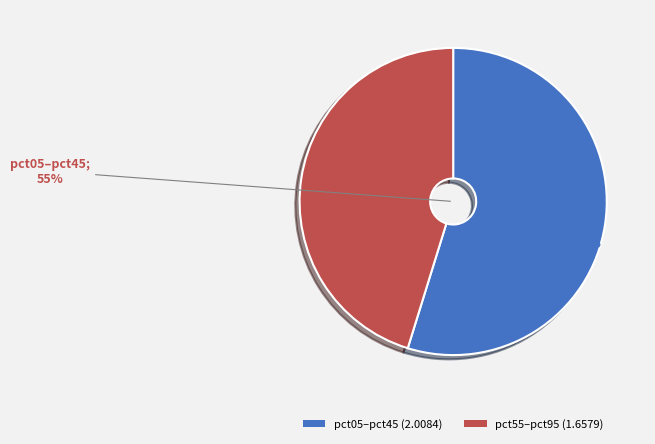

What is the ratio of the value at pct05–pct45 (2.0084) to the value at pct55–pct95 (1.6579)?

1.2